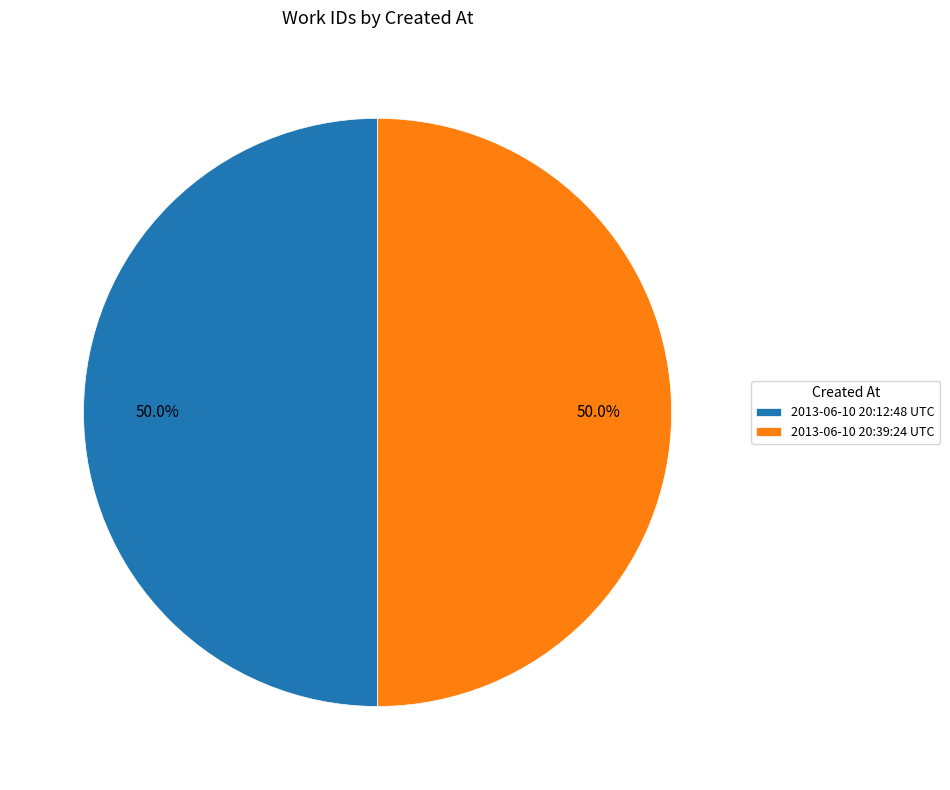

What percentage is NOT represented by 2013-06-10 20:39:24 UTC?

50.0%